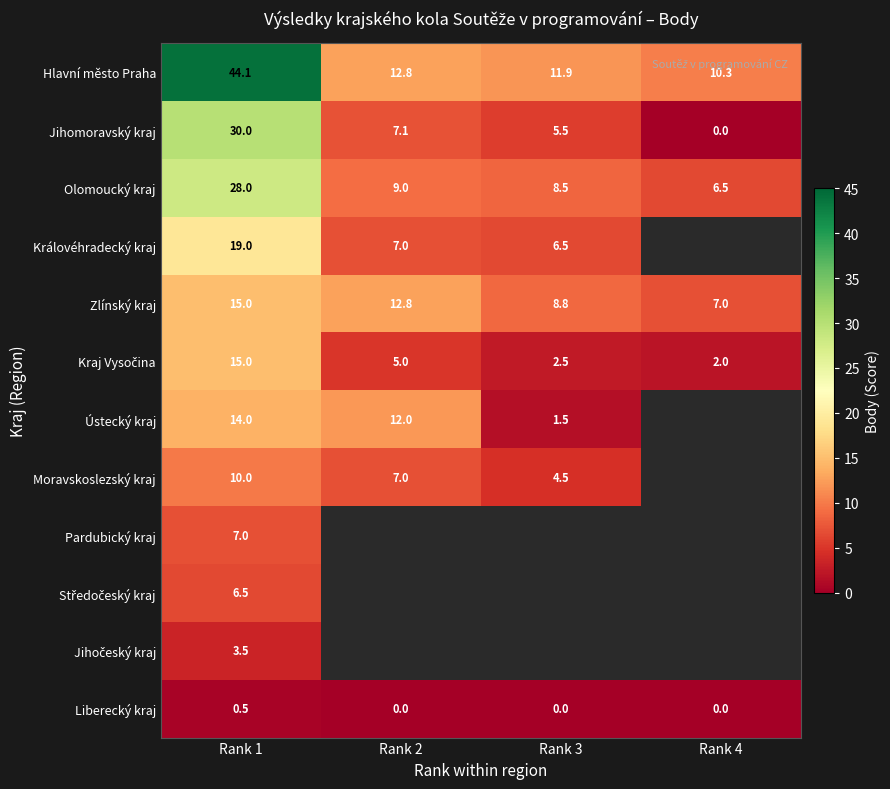

At which category is the sum across all series the highest?

Rank 1